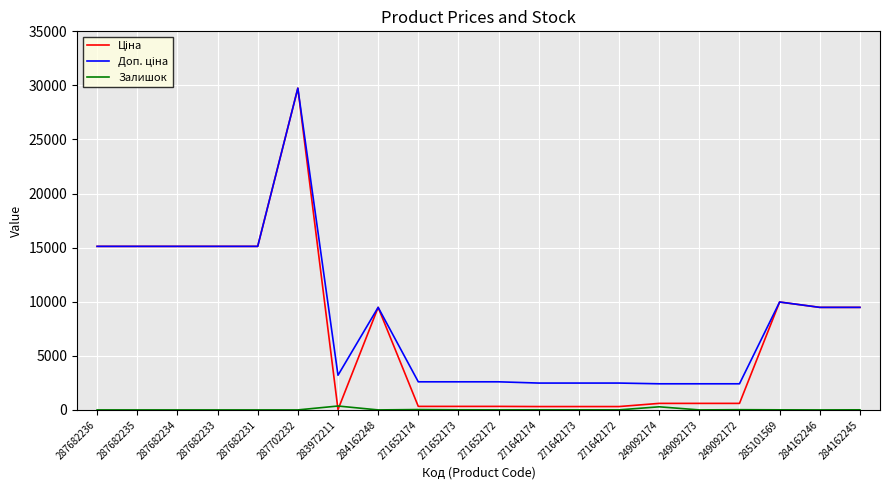

At which category is the sum across all series the highest?

287702232